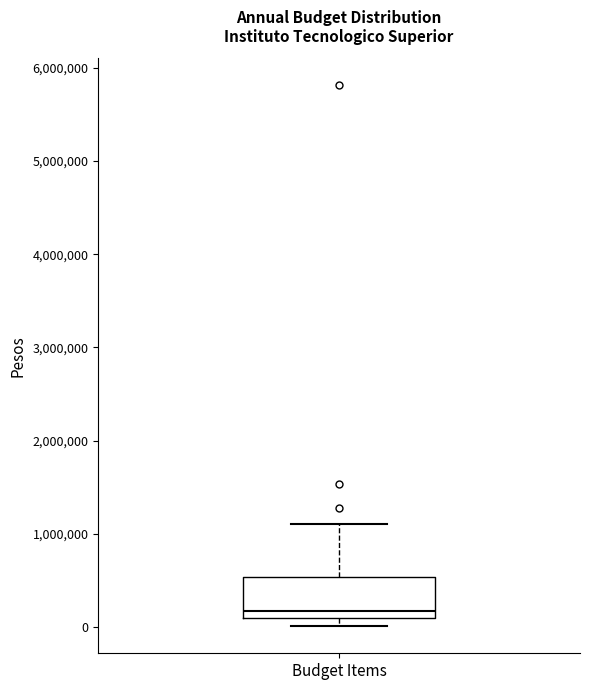

Read this box plot against the y-axis: the position of the median line, the range covered by the box, and the ends of both whiskers. The values are not printed on the chart, so give them approximately, as read against the axis.

median 200000, box 100000 to 500000, whiskers 0 to 1100000